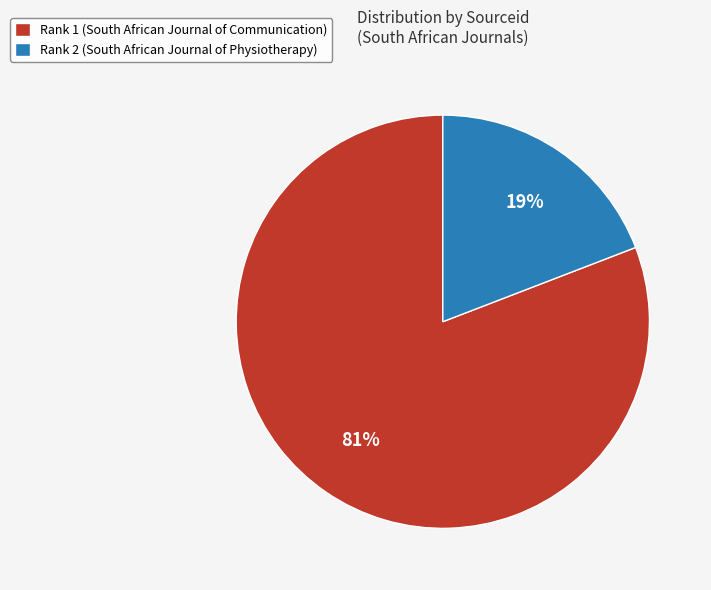

The Rank 1 (South African Journal of Communication) slice represents 81% of the pie. True or false?

True